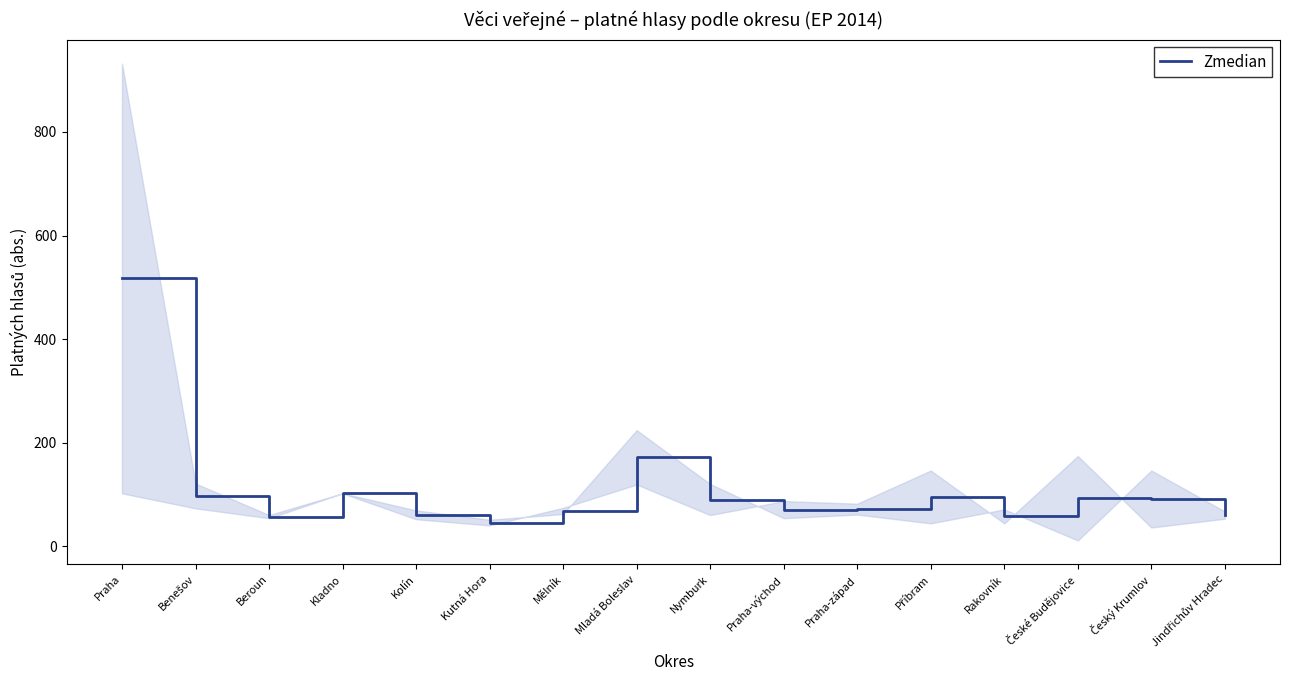

How many points are higher than both their immediate neighbors (excluding endpoints)?

4